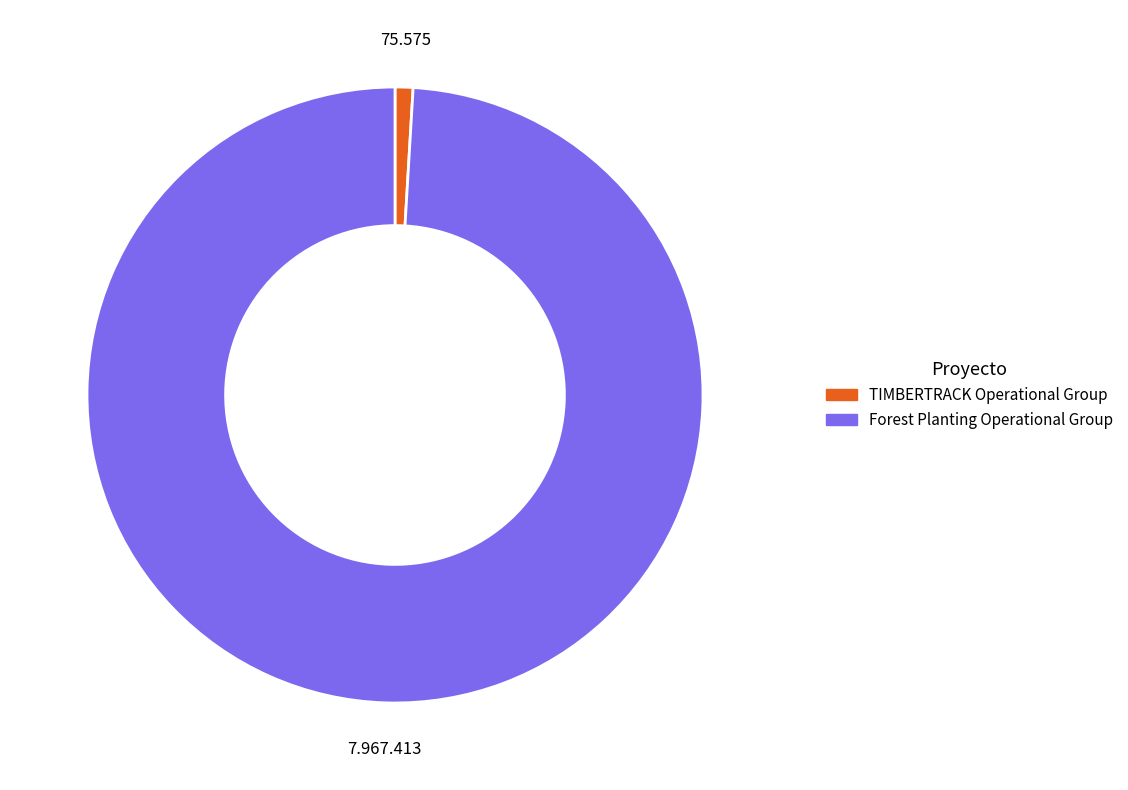

How many segments does this pie chart have?

2